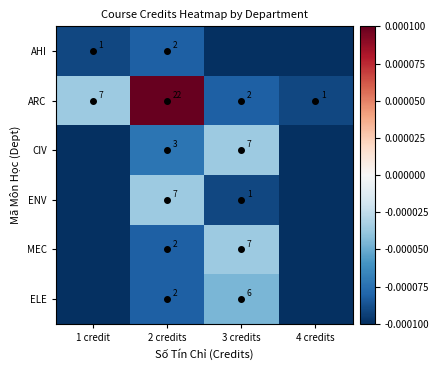

Count the number of categories in the chart.

4